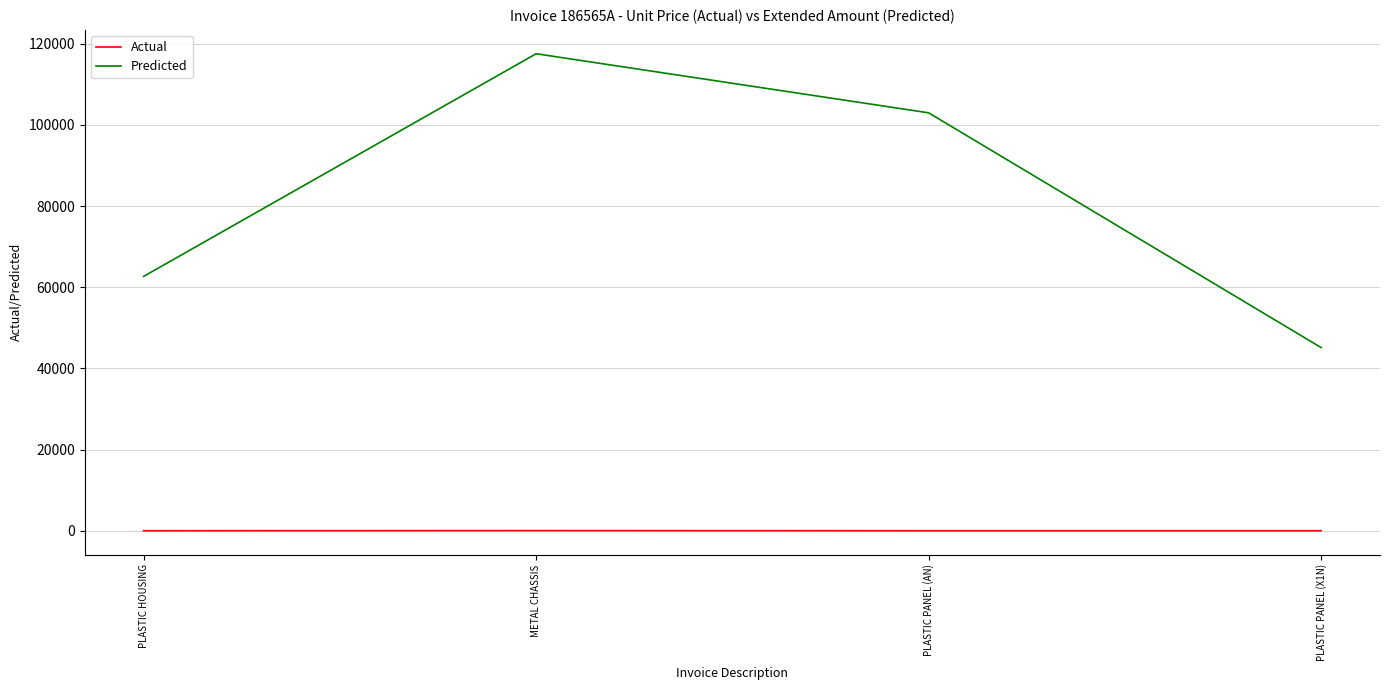

What is the minimum value for Actual?

9.8